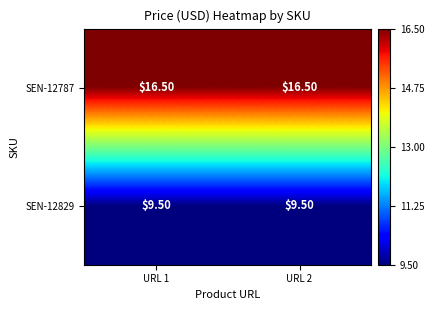

What is the difference between the highest and lowest values at URL 1?

7.0